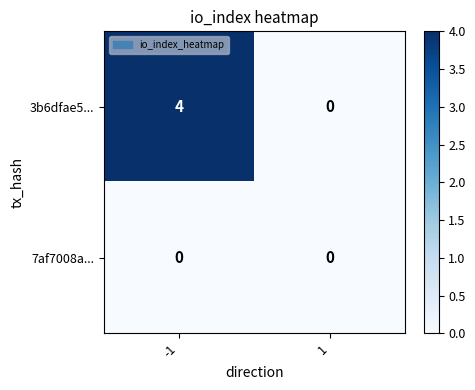

Reading left to right, transcribe all the data shown in this chart.

3b6dfae5...: -1=4	1=0
7af7008a...: -1=0	1=0